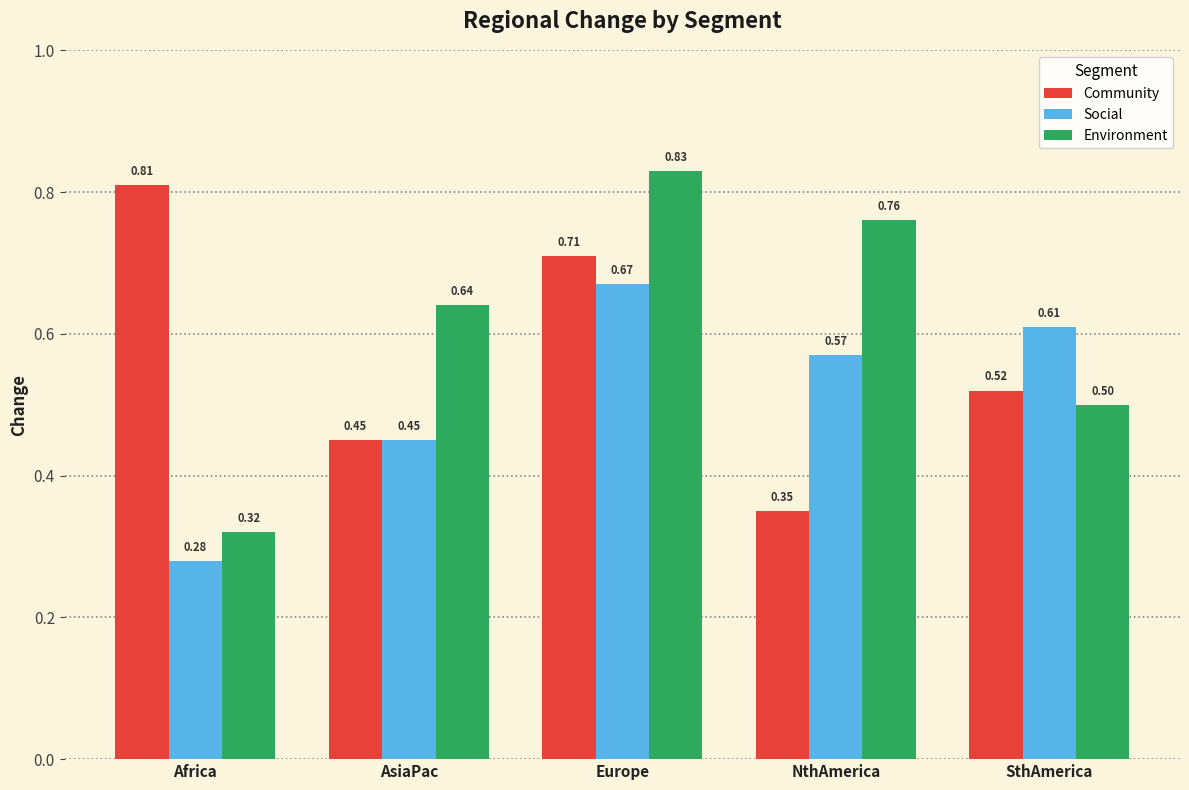

At which label does Social reach its minimum?

Africa